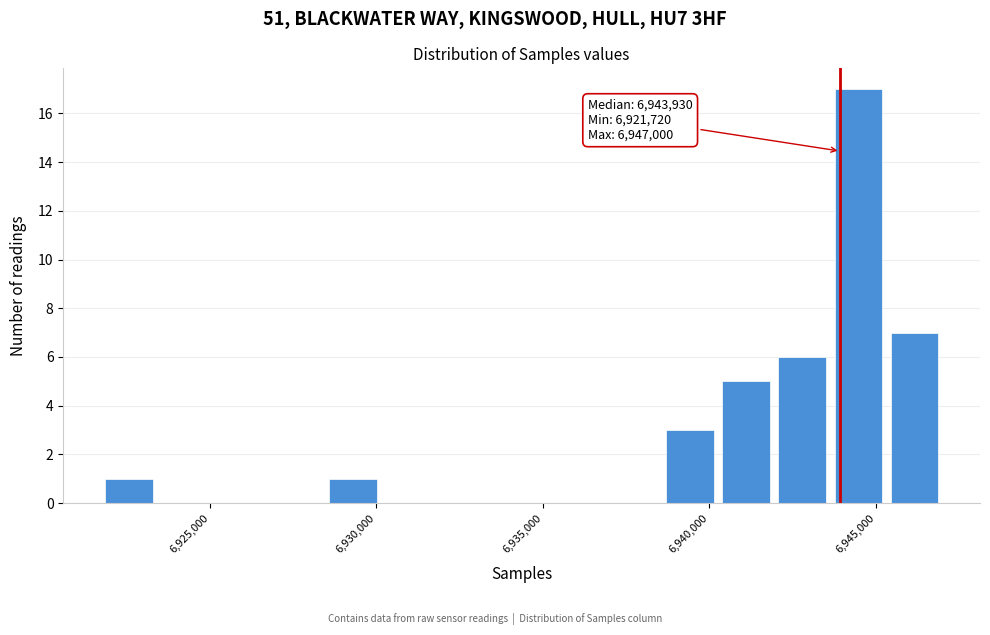

Around what value on the x-axis is the tallest bar? Give the approximate position of its centre, as read against the axis.

6944500